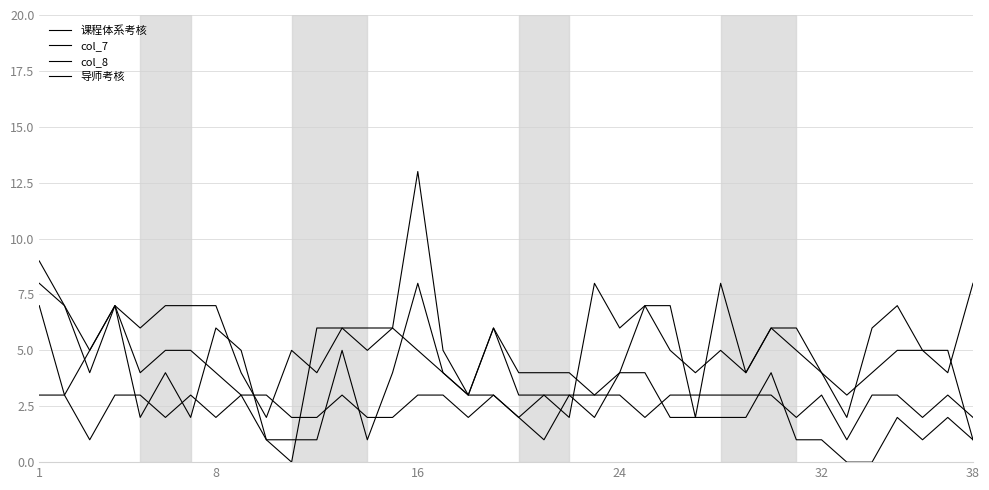

Reading right to left, extract all data points from this chart.

课程体系考核: 8	4	5	7	6	2	4	6	6	4	8	2	7	7	6	8	2	3	3	6	3	5	13	6	6	6	4	5	2	4	7	7	7	6	7	5	7	8
col_7: 1	2	1	2	0	0	1	1	4	2	2	2	2	4	4	2	3	1	2	3	3	4	8	4	1	5	1	1	1	5	6	2	4	2	7	4	7	9
col_8: 1	5	5	5	4	3	4	5	6	4	5	4	5	7	4	3	4	4	4	6	3	4	5	6	5	6	6	0	1	3	4	5	5	4	7	5	3	7
导师考核: 2	3	2	3	3	1	3	2	3	3	3	3	3	2	3	3	3	3	2	3	2	3	3	2	2	3	2	2	3	3	2	3	2	3	3	1	3	3